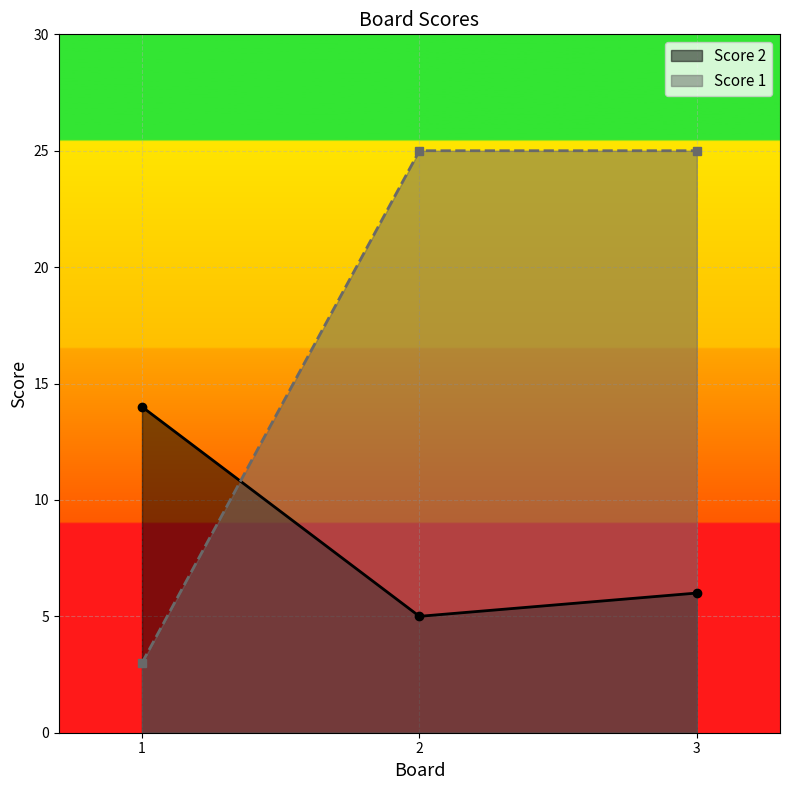

Reading right to left, what are all the values shown in this chart?

Score 2: 3=6	2=5	1=14
Score 1: 3=25	2=25	1=3